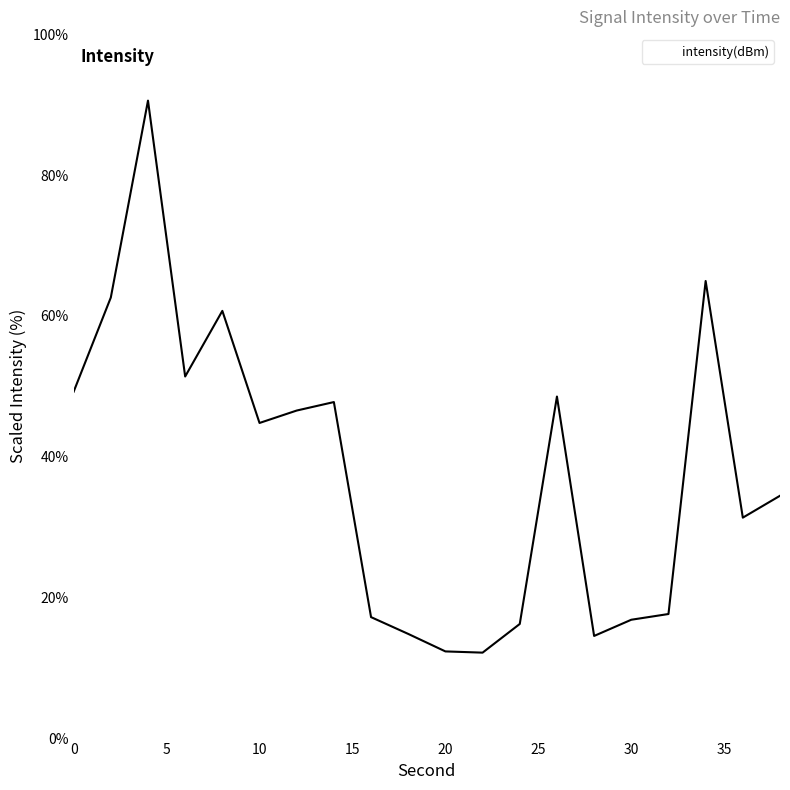

How many interior local valleys (lower than both neighbors) does the data have?

5